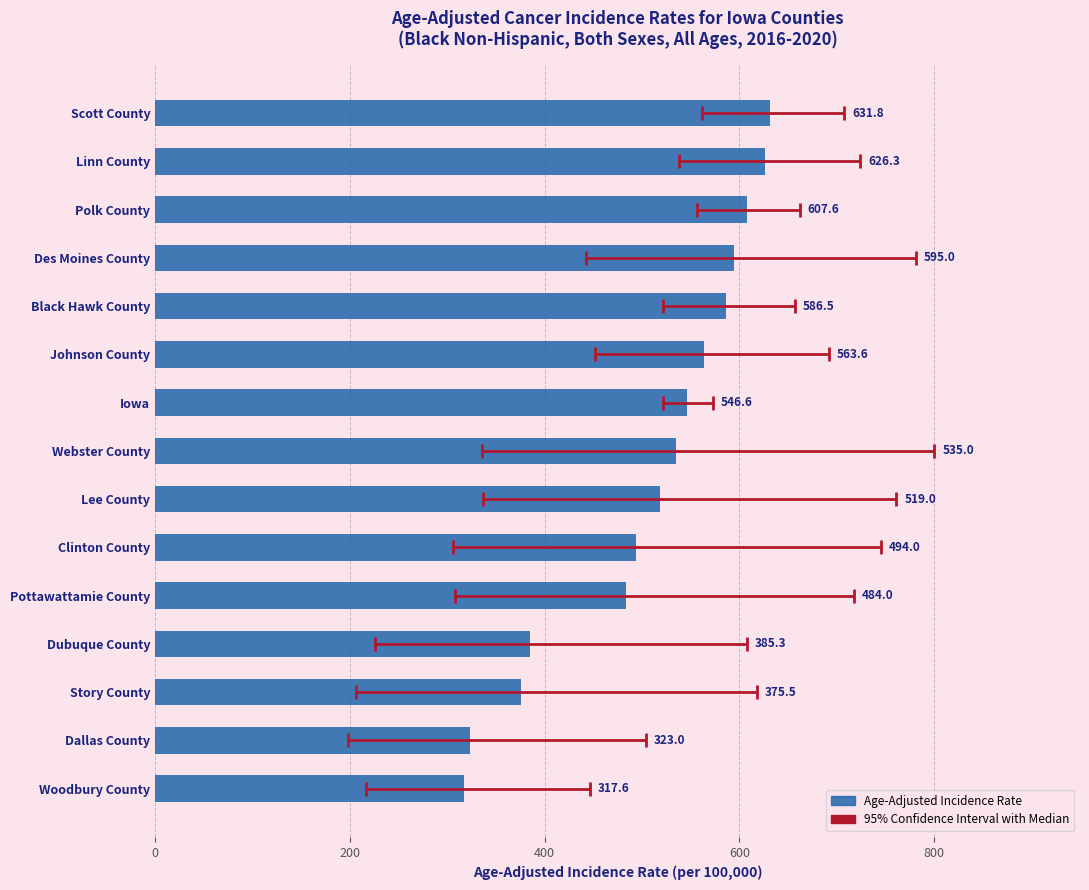

What is the value of the 6th bar from the left?

563.6